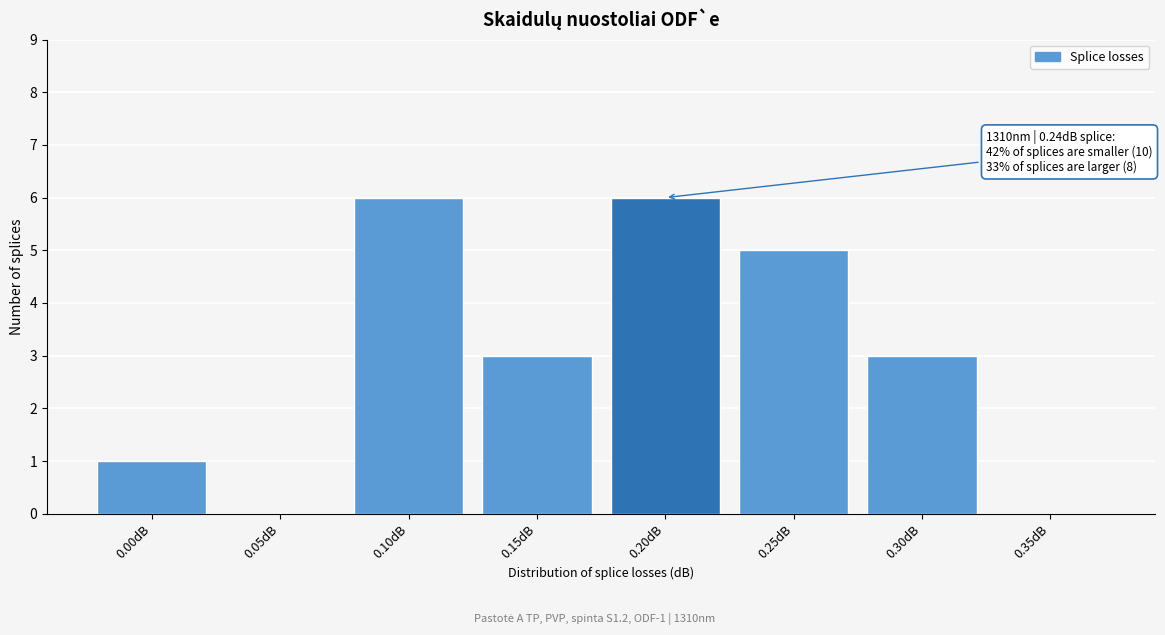

Reading left to right, transcribe all the data shown in this chart.

0.00dB=1	0.05dB=0	0.10dB=6	0.15dB=3	0.20dB=6	0.25dB=5	0.30dB=3	0.35dB=0